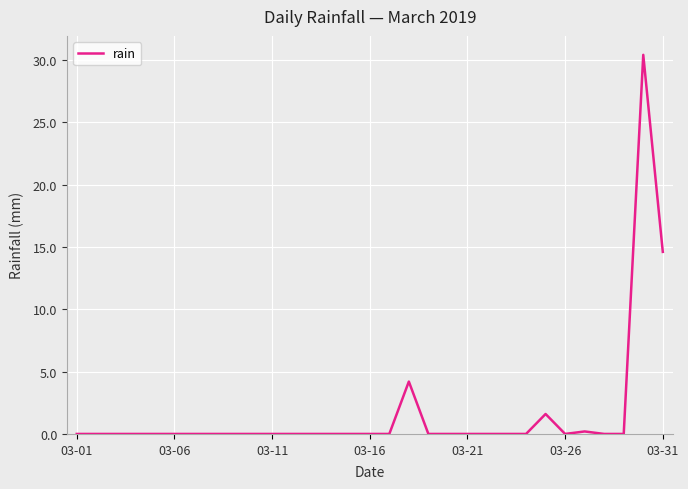

What is the maximum value shown in the chart?

30.4